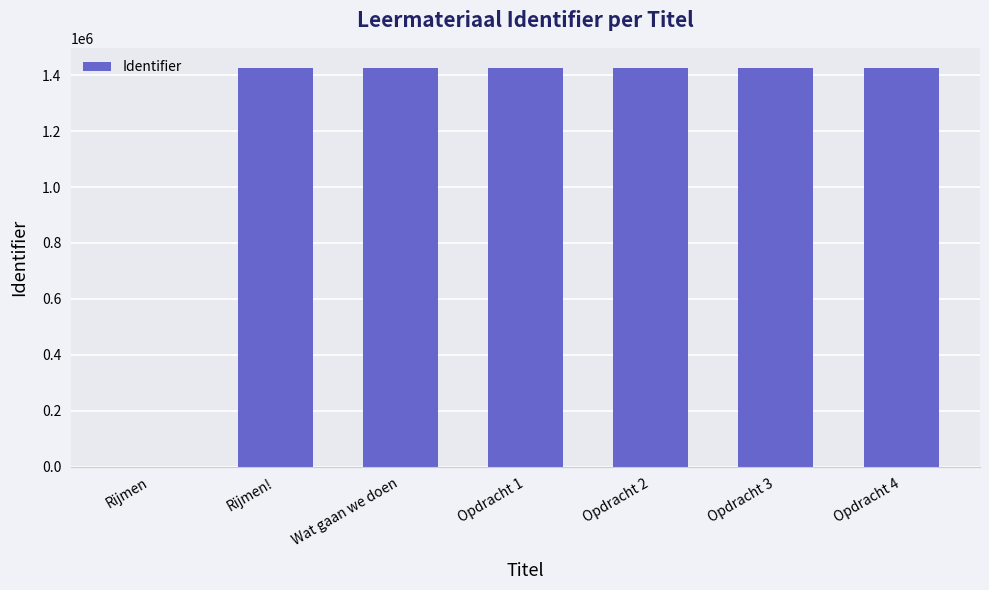

The value at Wat gaan we doen is 2190349. True or false?

False